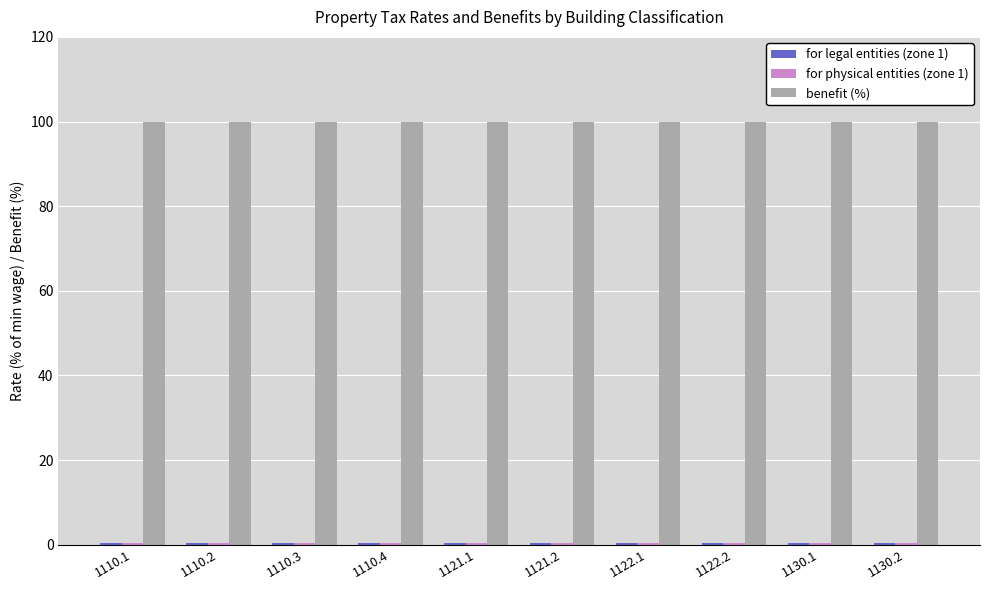

How many groups of bars are there?

10